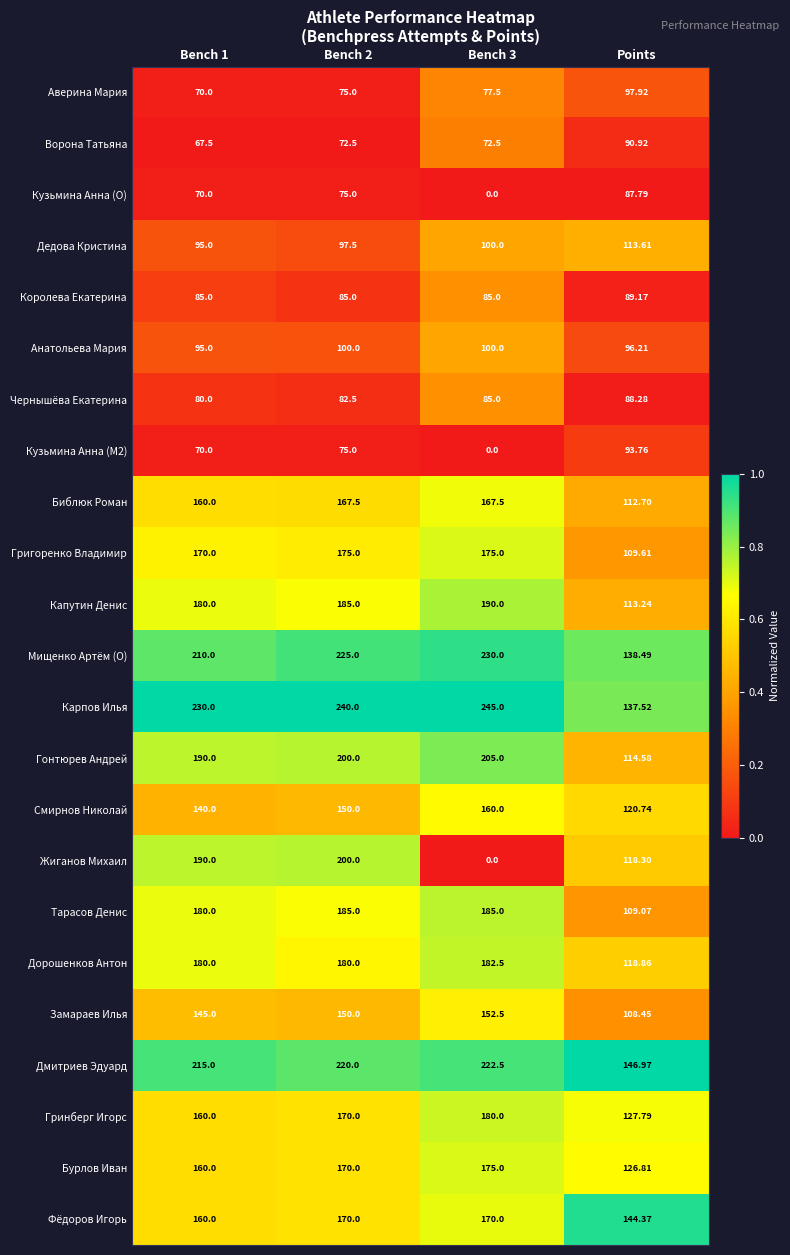

Is the value of Дедова Кристина at Bench 1 greater than the value of Кузьмина Анна (M2) at Points?

Yes